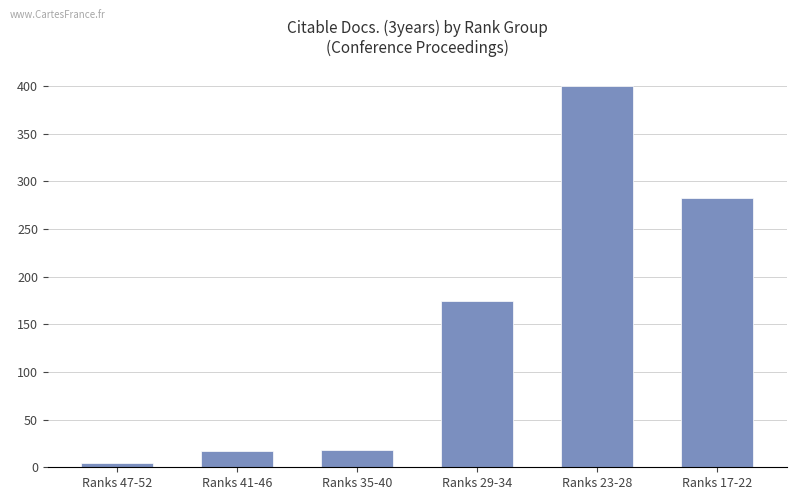

What is the difference between the maximum and minimum values?

395